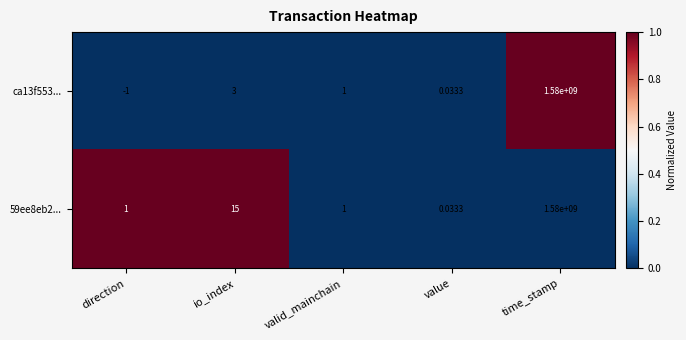

List the labels in order of ca13f553... value, largest first.

time_stamp, io_index, valid_mainchain, value, direction